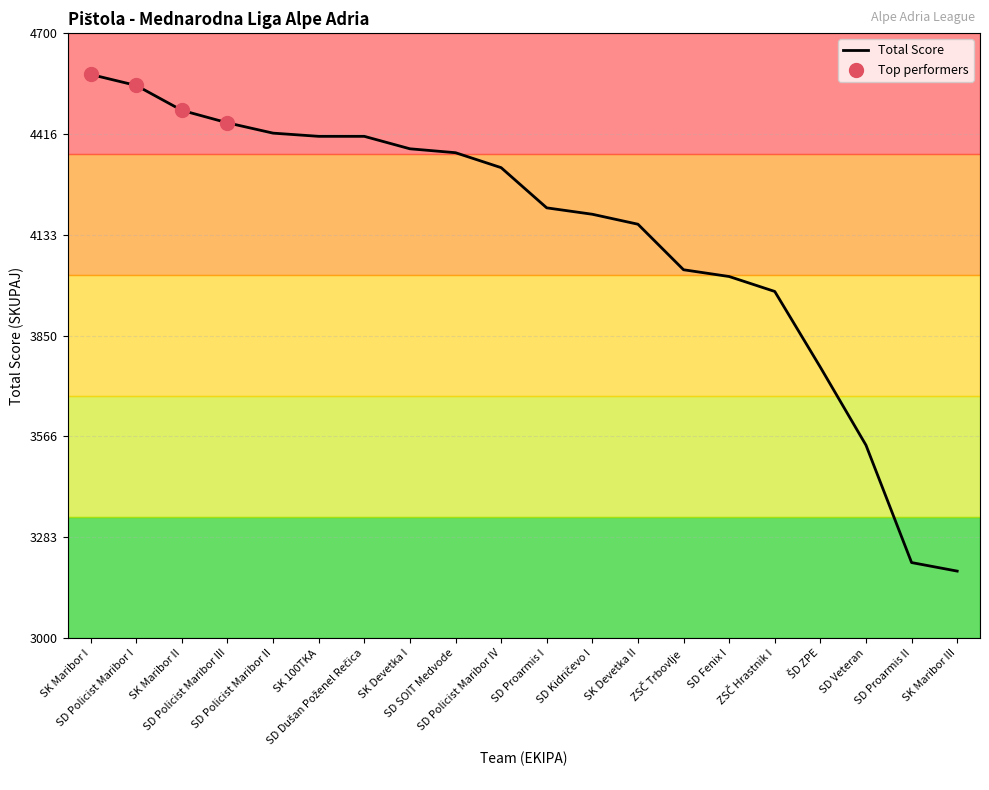

What is the greatest value displayed?

4584